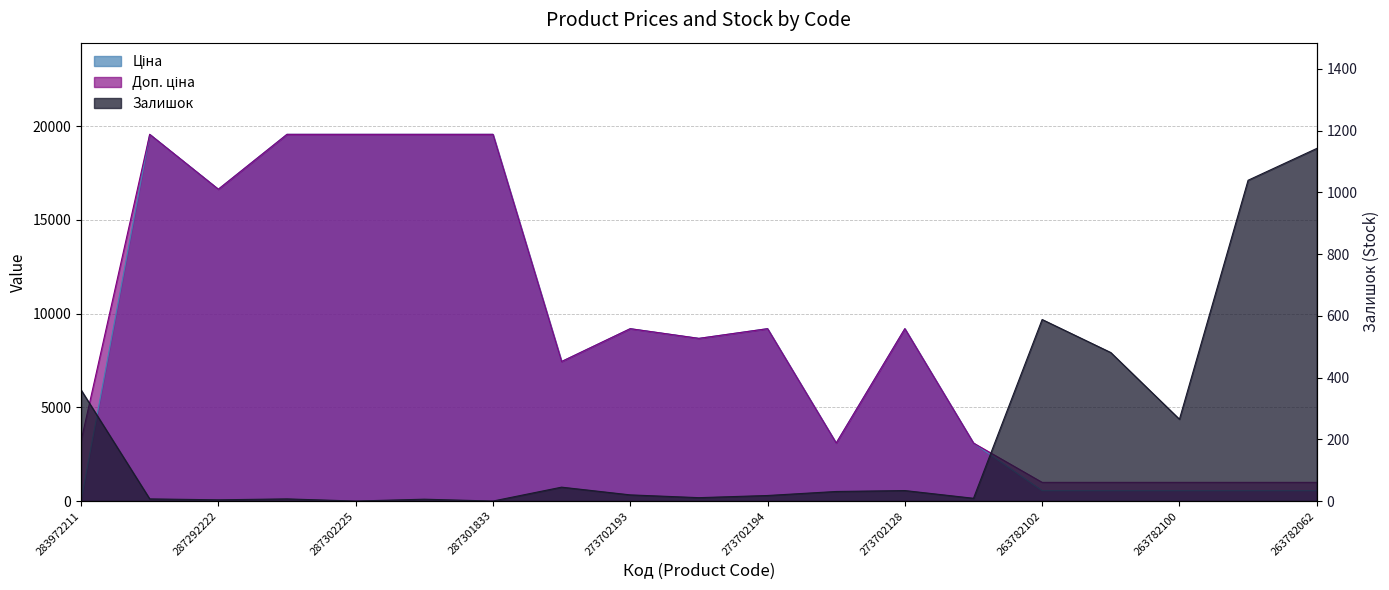

At which label does Залишок first exceed 20?

283972211